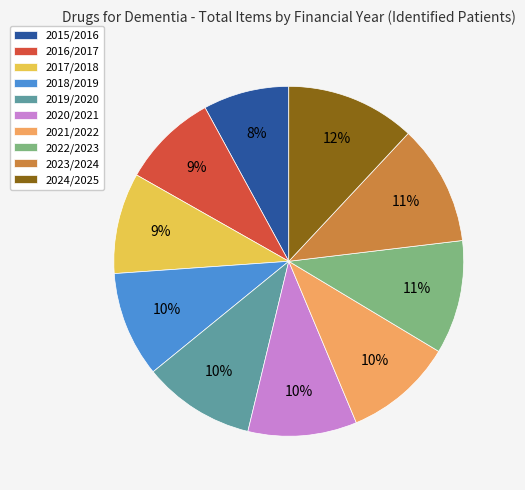

How many slices are in this pie chart?

10